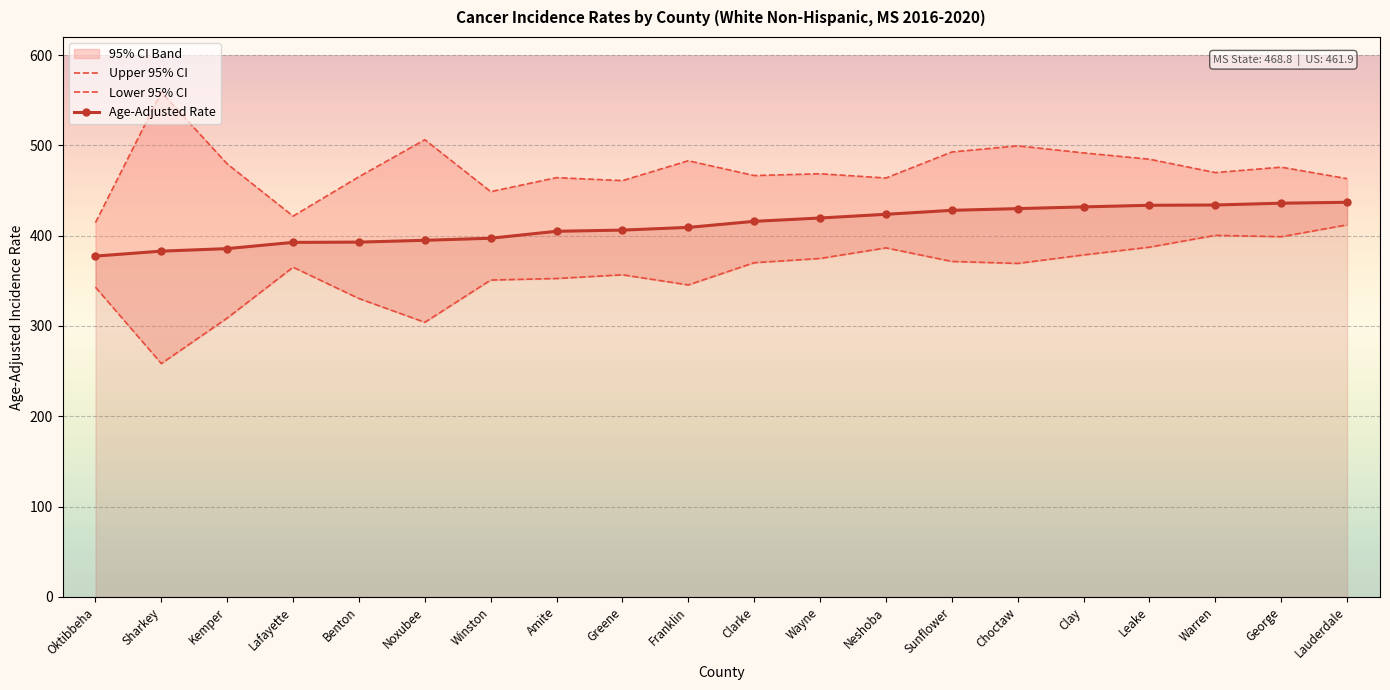

What is the difference between the maximum and minimum values in the Age-Adjusted Rate series?

59.6